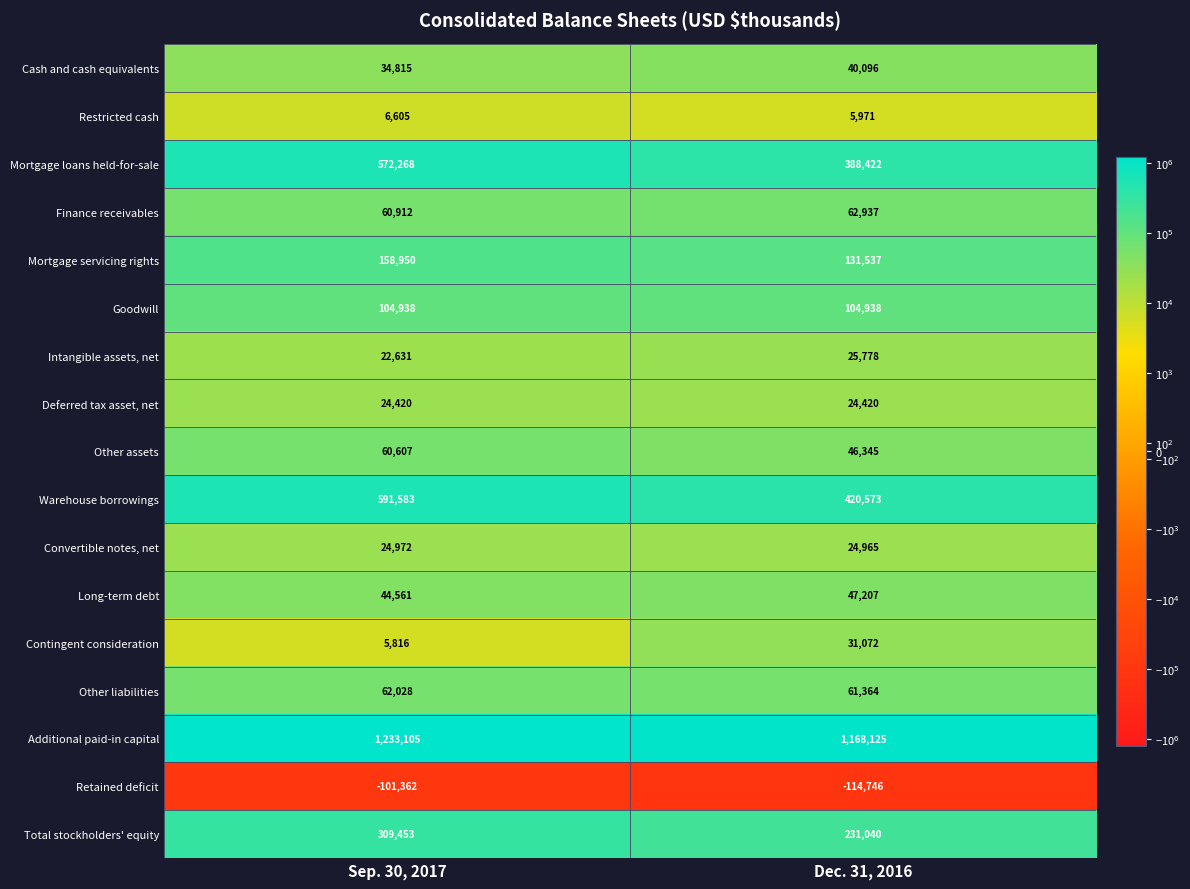

List the series in order of their peak value, highest first.

Additional paid-in capital, Warehouse borrowings, Mortgage loans held-for-sale, Total stockholders' equity, Mortgage servicing rights, Goodwill, Finance receivables, Other liabilities, Other assets, Long-term debt, Cash and cash equivalents, Contingent consideration, Intangible assets, net, Convertible notes, net, Deferred tax asset, net, Restricted cash, Retained deficit